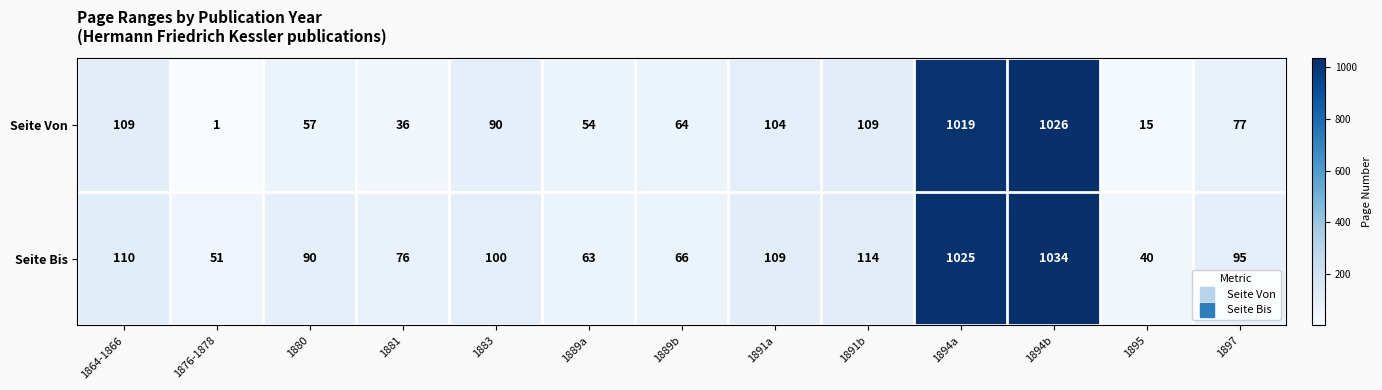

List the series in order of their peak value, lowest first.

Seite Von, Seite Bis